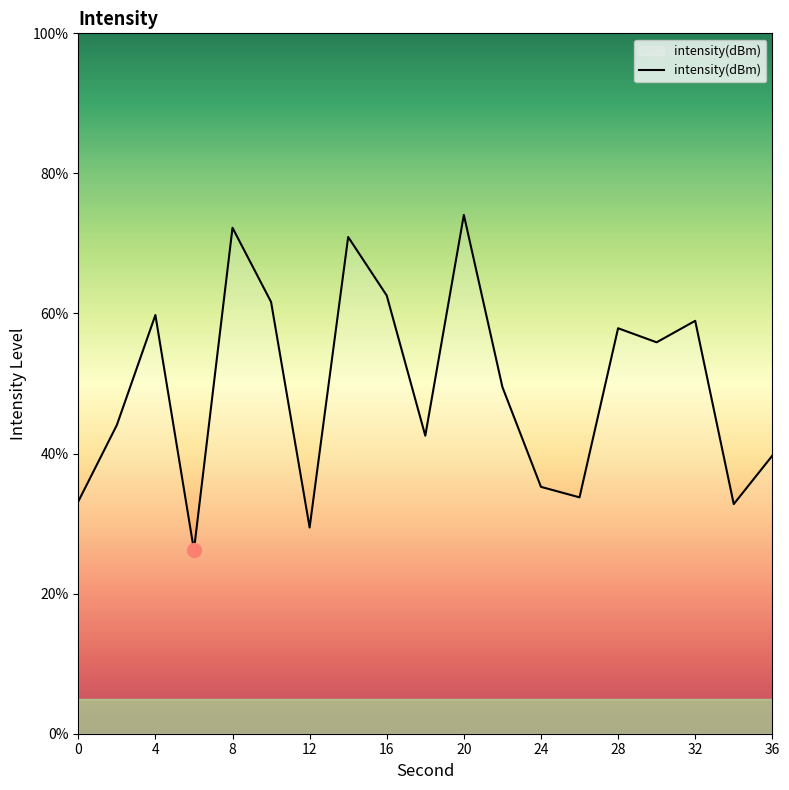

What is the minimum value shown in the chart?

26.2